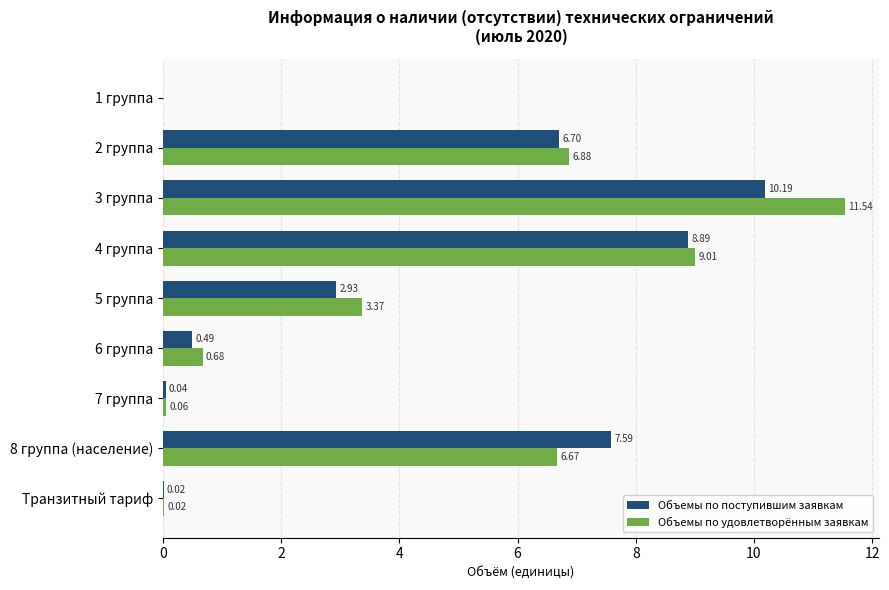

At which category is the sum across all series the highest?

3 группа